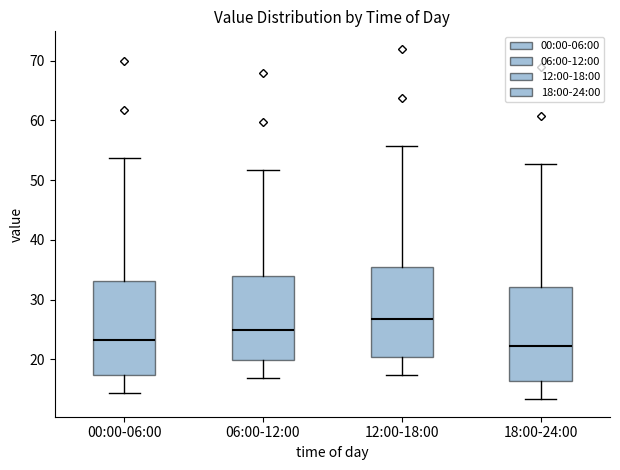

Where does the median line of the box for 18:00-24:00 sit on the y-axis? The values are not printed on the chart, so give them approximately, as read against the axis.

22